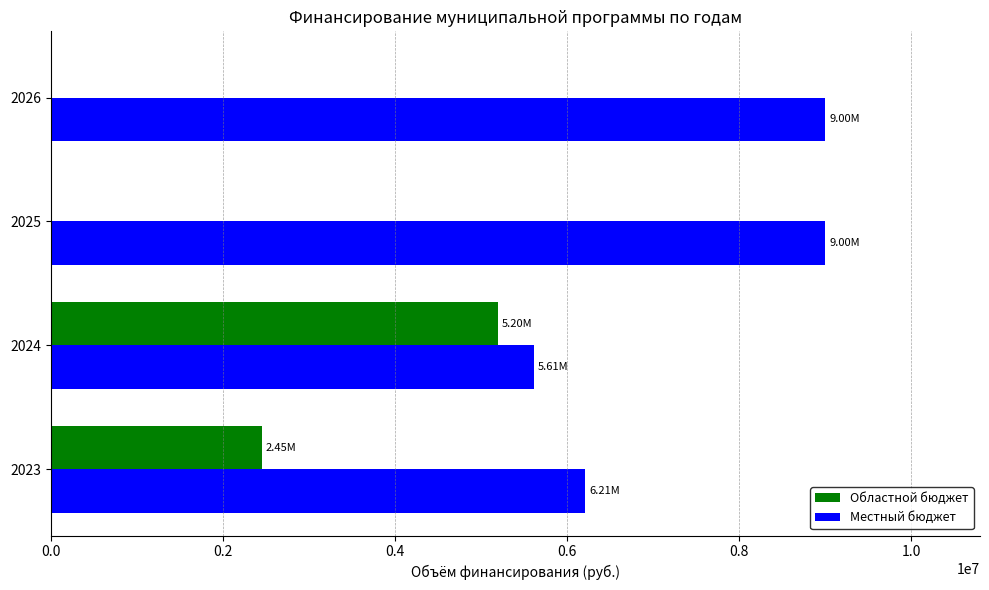

How many data points does each series have?

4